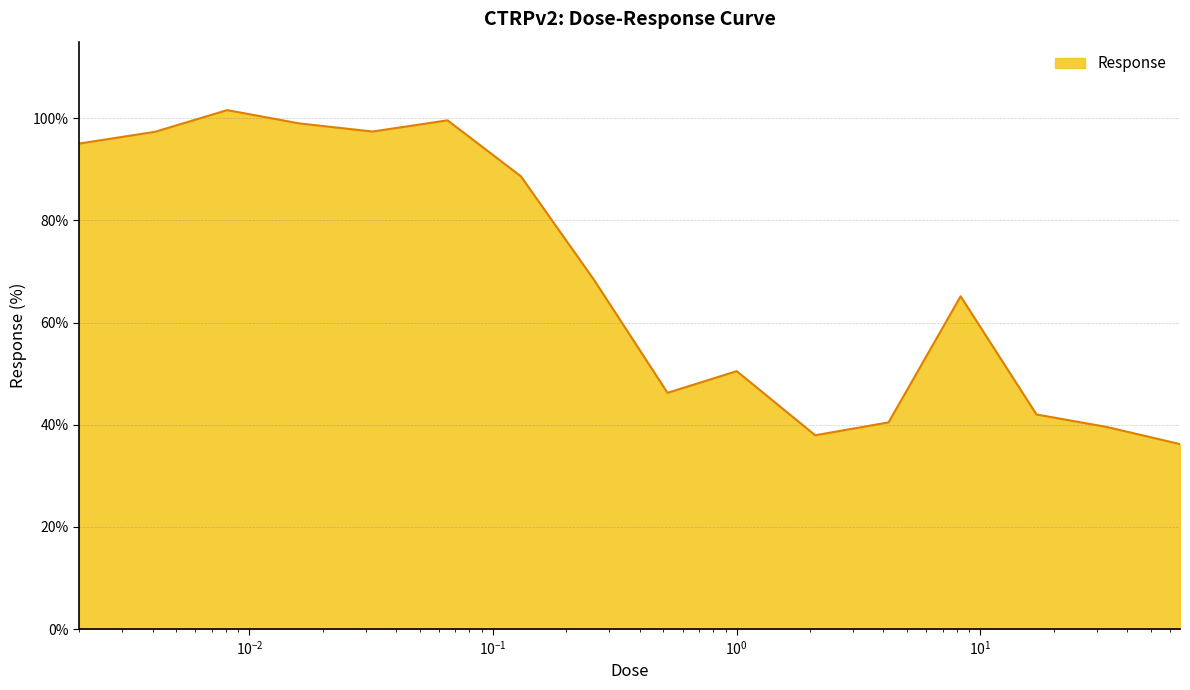

What is the maximum value shown in the chart?

101.6